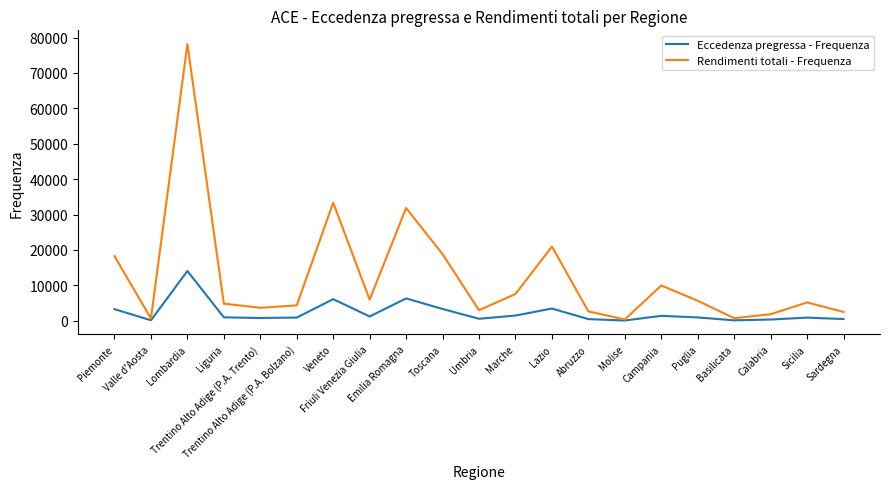

What is the maximum value for Eccedenza pregressa - Frequenza?

14046